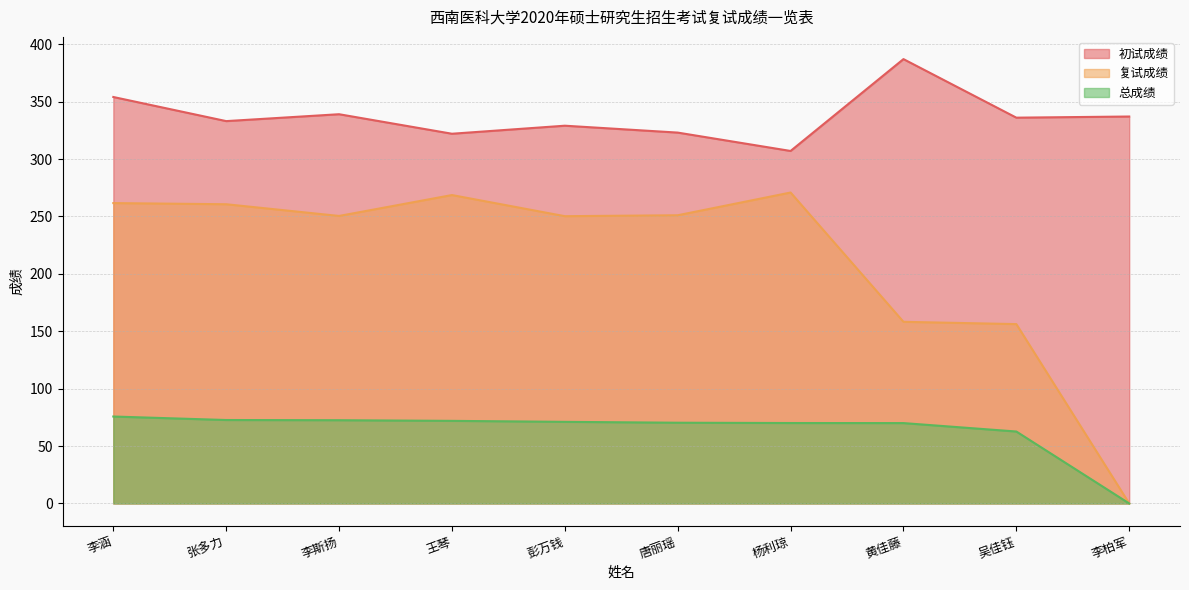

How many lines are shown in the chart?

3